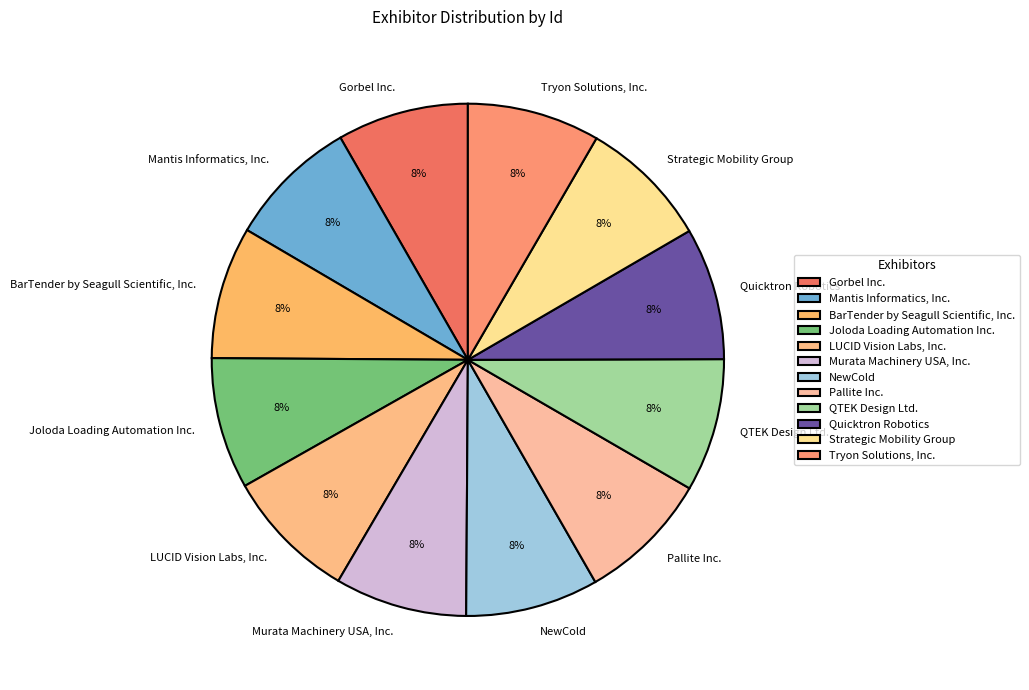

Approximately how many times larger is the value at QTEK Design Ltd. compared to LUCID Vision Labs, Inc.?

1.0